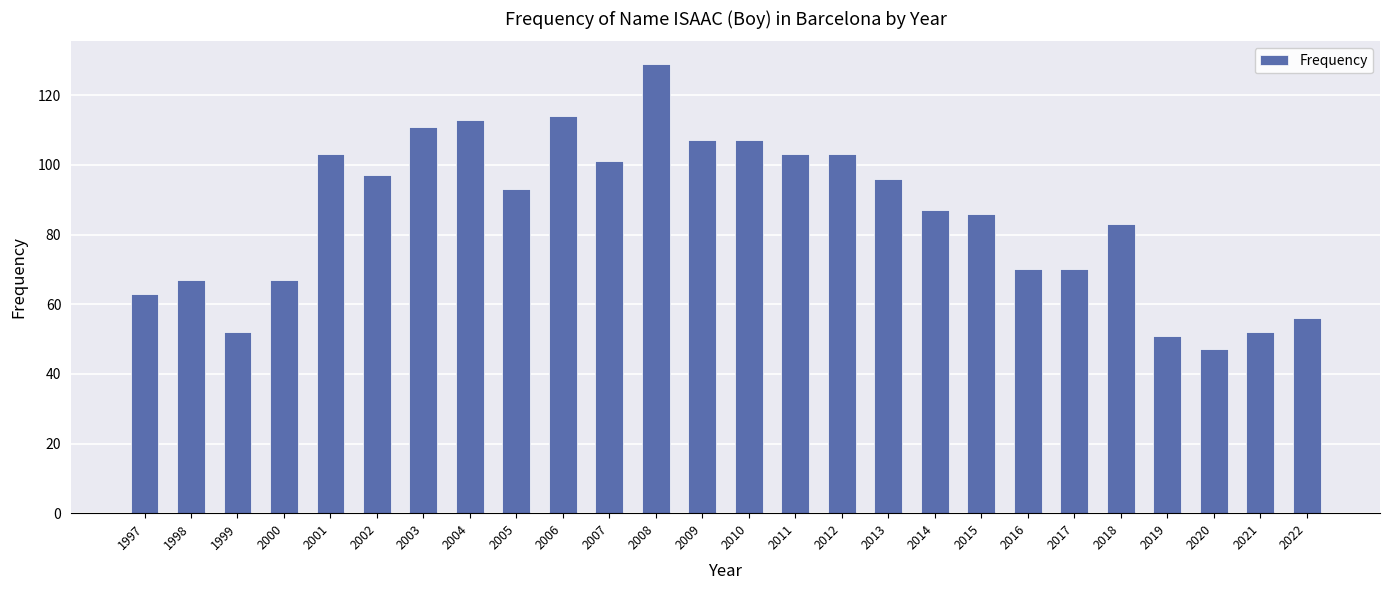

What is the maximum value shown in the chart?

129